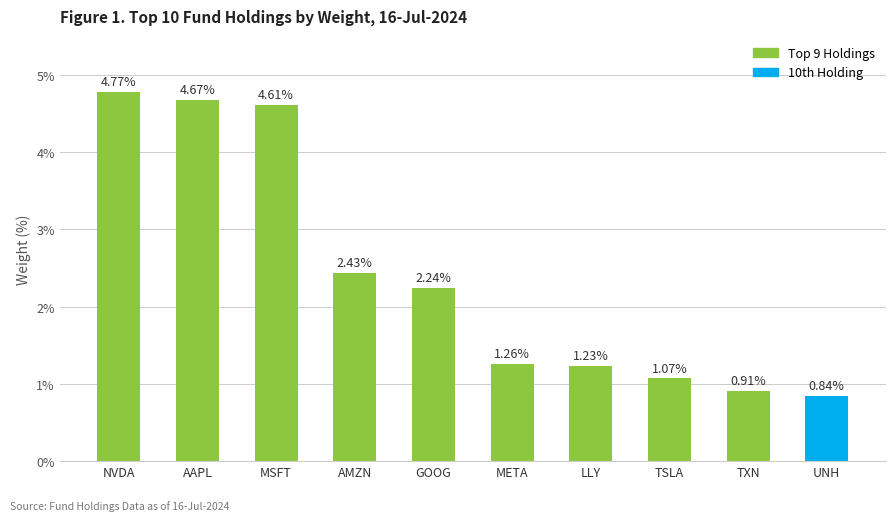

Approximately how many times larger is the value at TXN compared to GOOG?

0.4